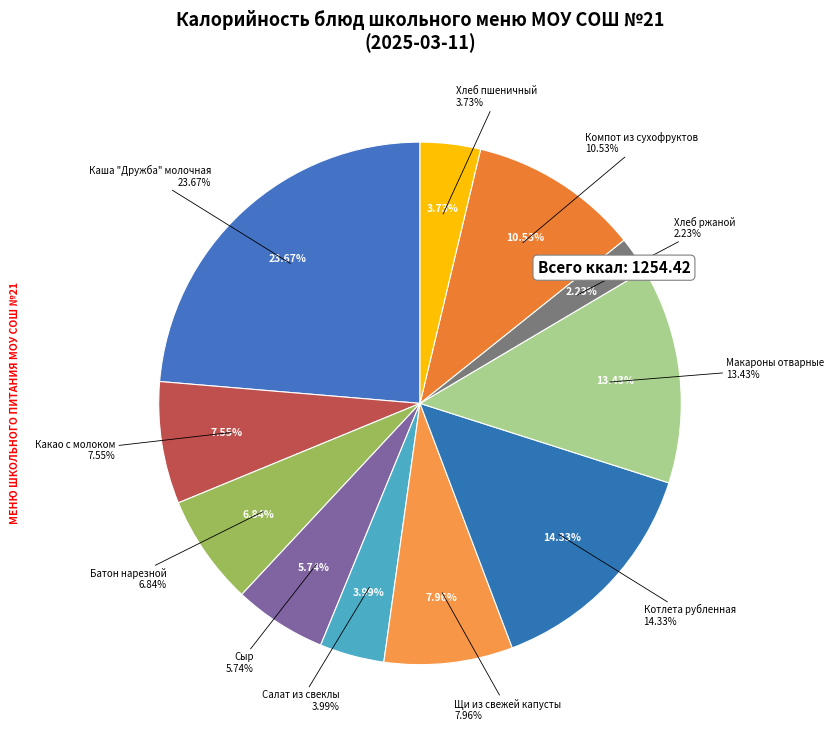

What percentage is the Каша "Дружба" молочная slice, to the nearest percent?

24%